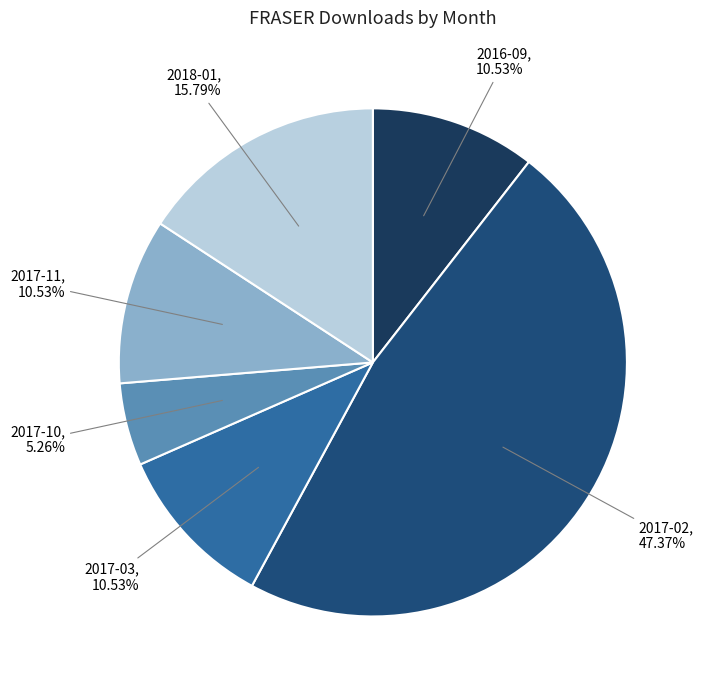

Is it true that 2017-03 is 18% of the pie?

False